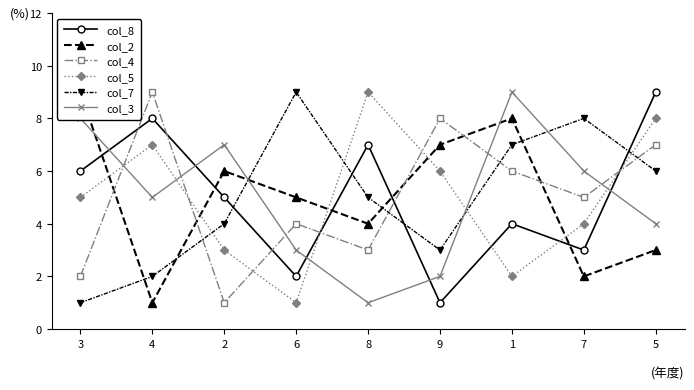

What is the total value across all series at 3?

31